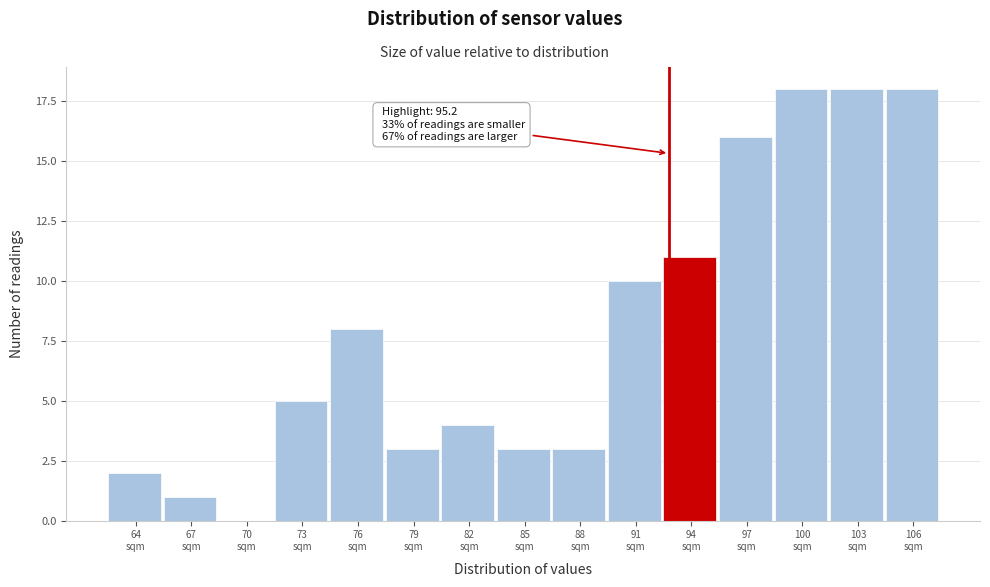

What is the sum of all values?

120